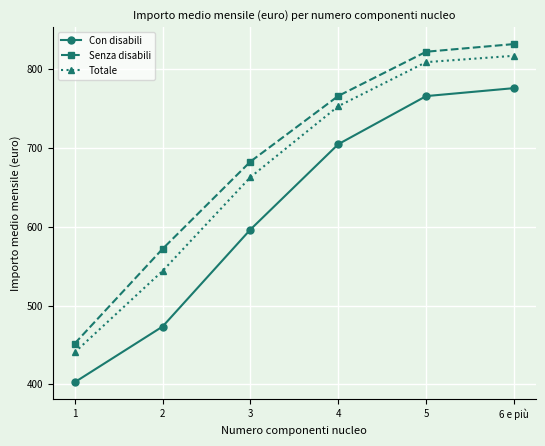

List the labels in order of Totale value, largest first.

6 e più, 5, 4, 3, 2, 1